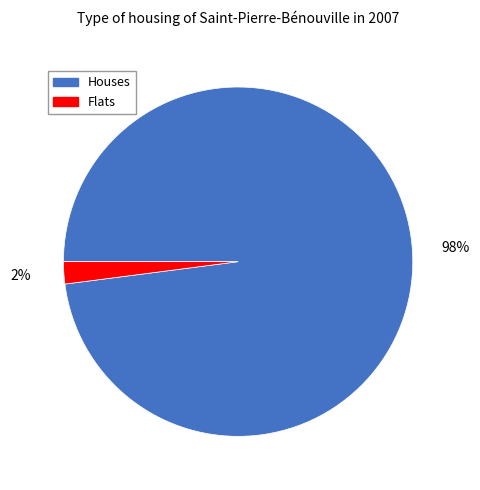

True or false: Flats accounts for 9% of the total.

False